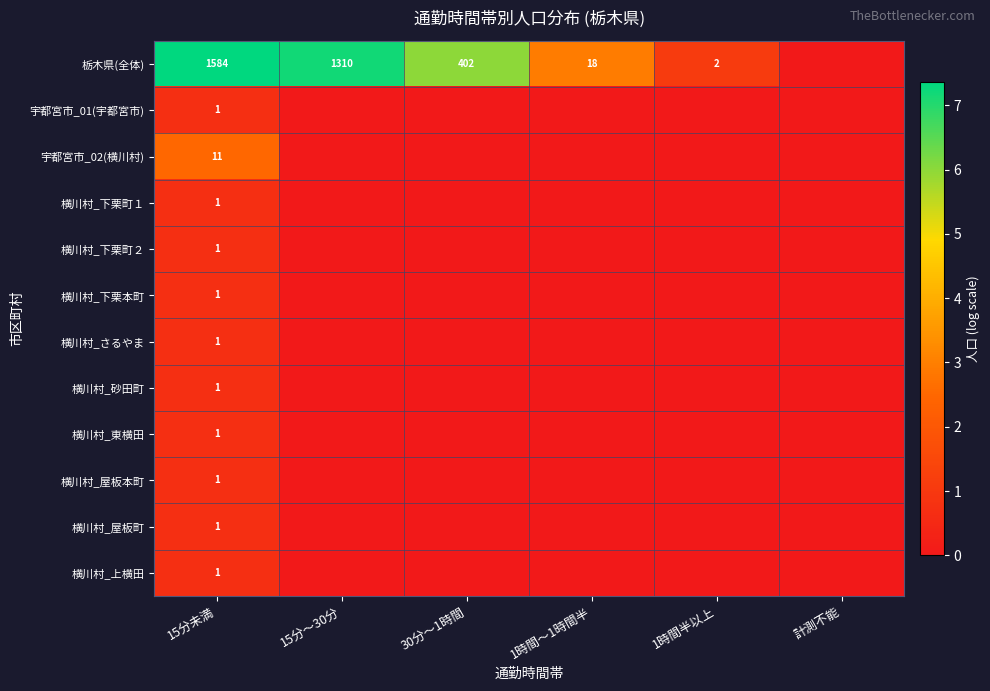

What is the spread (max minus min) of values at 30分～1時間?

6.0